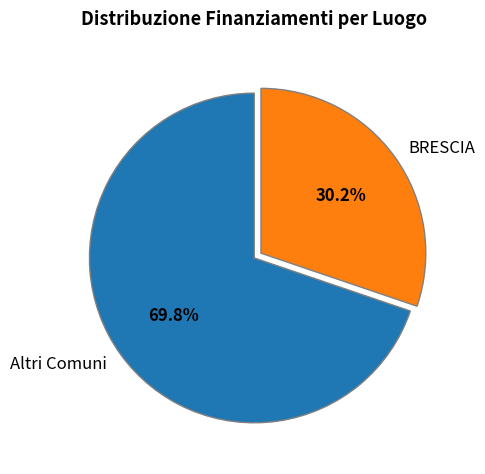

What percentage is the BRESCIA slice, to the nearest percent?

30%